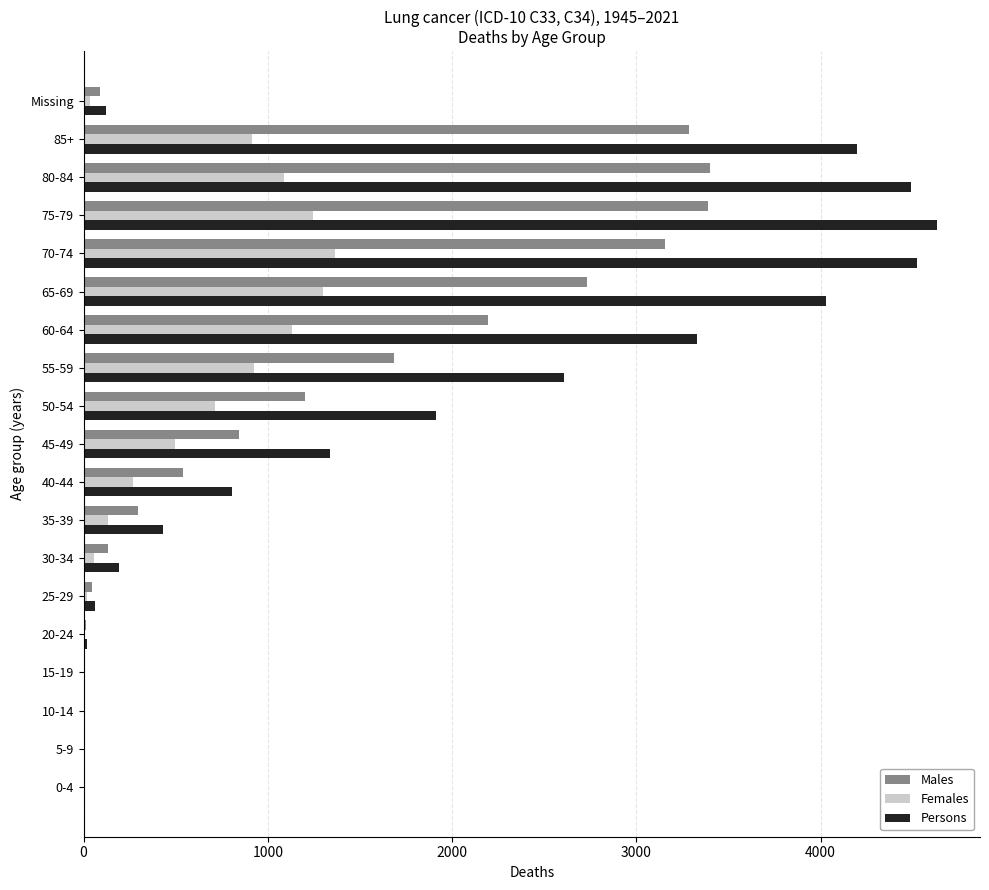

Which series has the largest total across all categories?

Persons